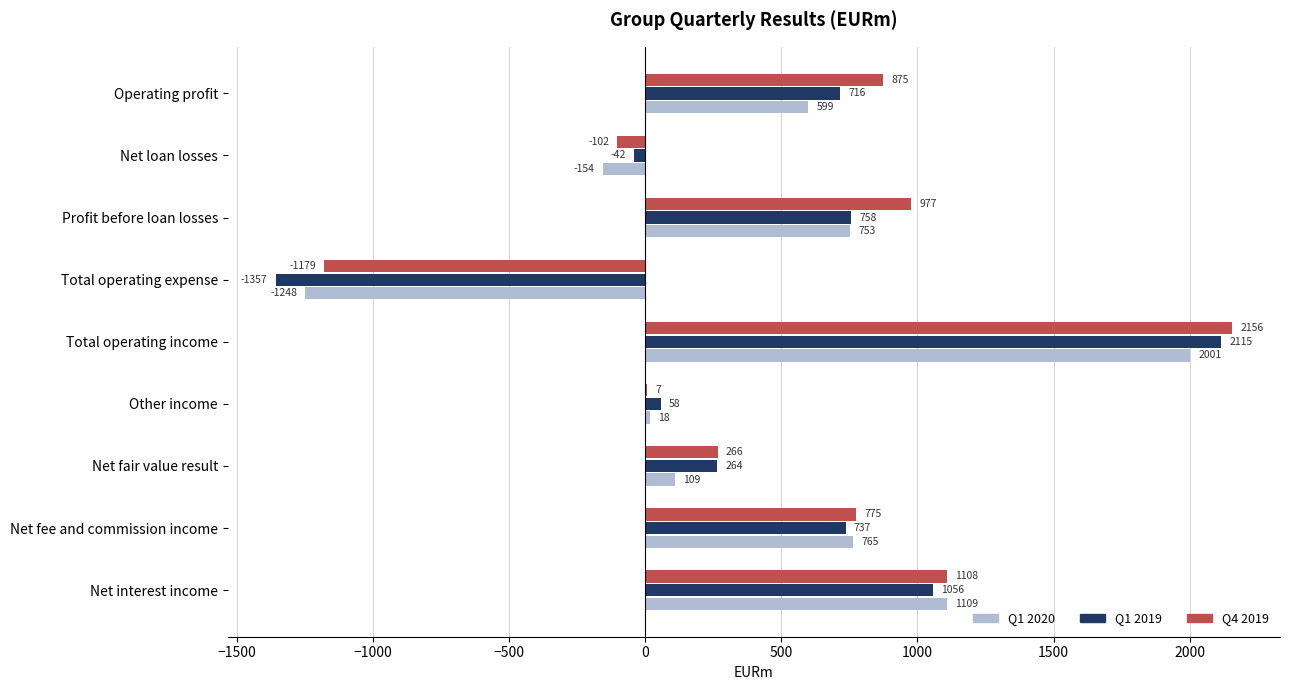

Which category has the highest value in the Q1 2020 series?

Total operating income